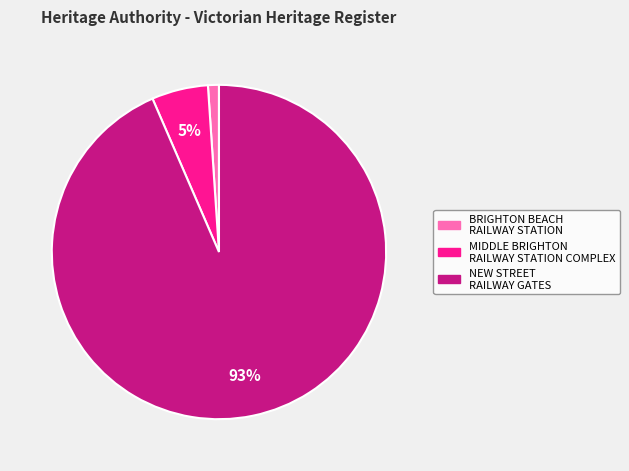

Combined, do MIDDLE BRIGHTON RAILWAY STATION COMPLEX and NEW STREET RAILWAY GATES account for over 50%?

Yes